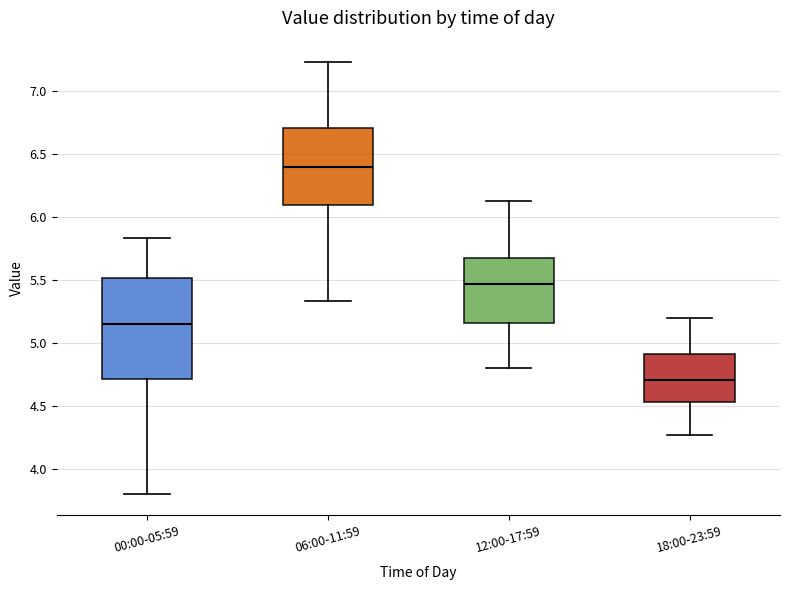

Reading left to right, read every box against the y-axis: the position of its median line, the range the box covers, and the ends of its whiskers. The values are not printed on the chart, so give them approximately, as read against the axis.

00:00-05:59: median 5.15, box 4.70 to 5.50, whiskers 3.80 to 5.85
06:00-11:59: median 6.40, box 6.10 to 6.70, whiskers 5.35 to 7.25
12:00-17:59: median 5.45, box 5.15 to 5.70, whiskers 4.80 to 6.15
18:00-23:59: median 4.70, box 4.55 to 4.90, whiskers 4.25 to 5.20